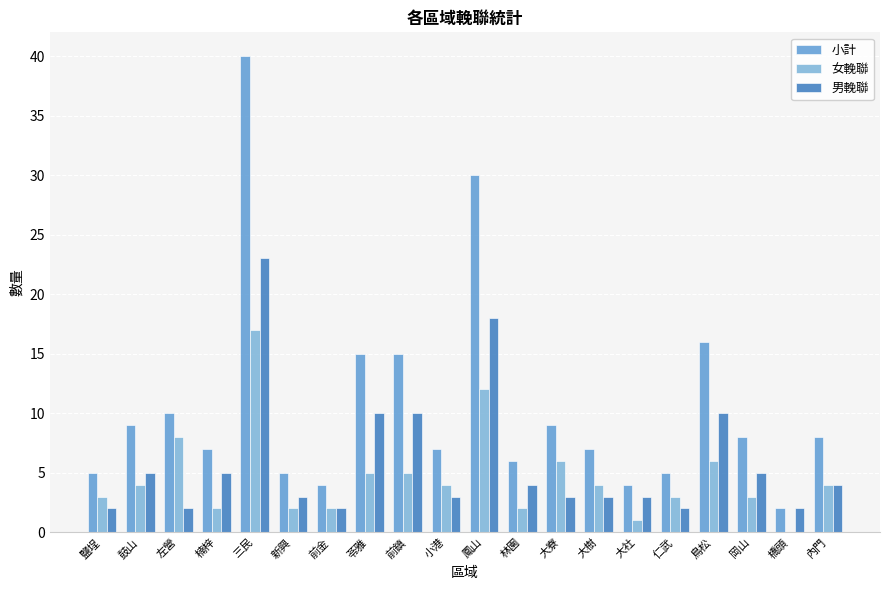

Reading left to right, extract all data points from this chart.

小計: 5	9	10	7	40	5	4	15	15	7	30	6	9	7	4	5	16	8	2	8
女輓聯: 3	4	8	2	17	2	2	5	5	4	12	2	6	4	1	3	6	3	0	4
男輓聯: 2	5	2	5	23	3	2	10	10	3	18	4	3	3	3	2	10	5	2	4